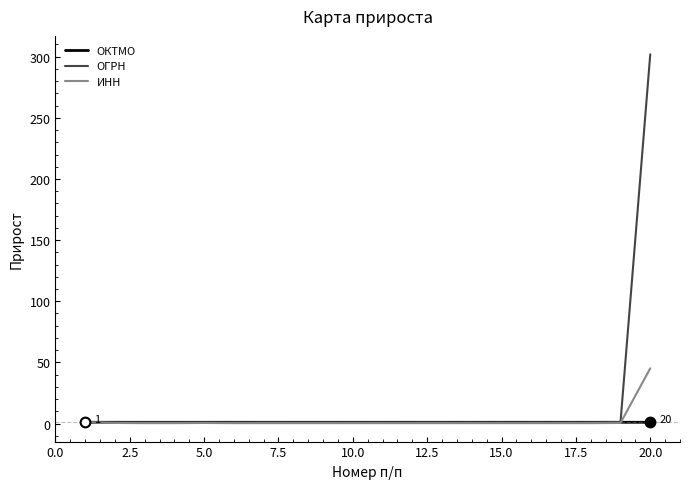

What is the highest value of the ОГРН series?

301.9